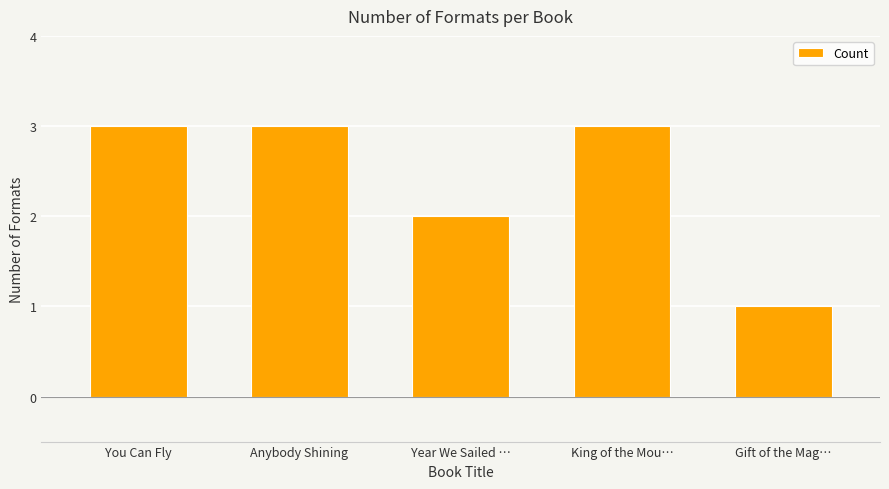

What is the ratio of the value at You Can Fly to the value at King of the Mou…?

1.0